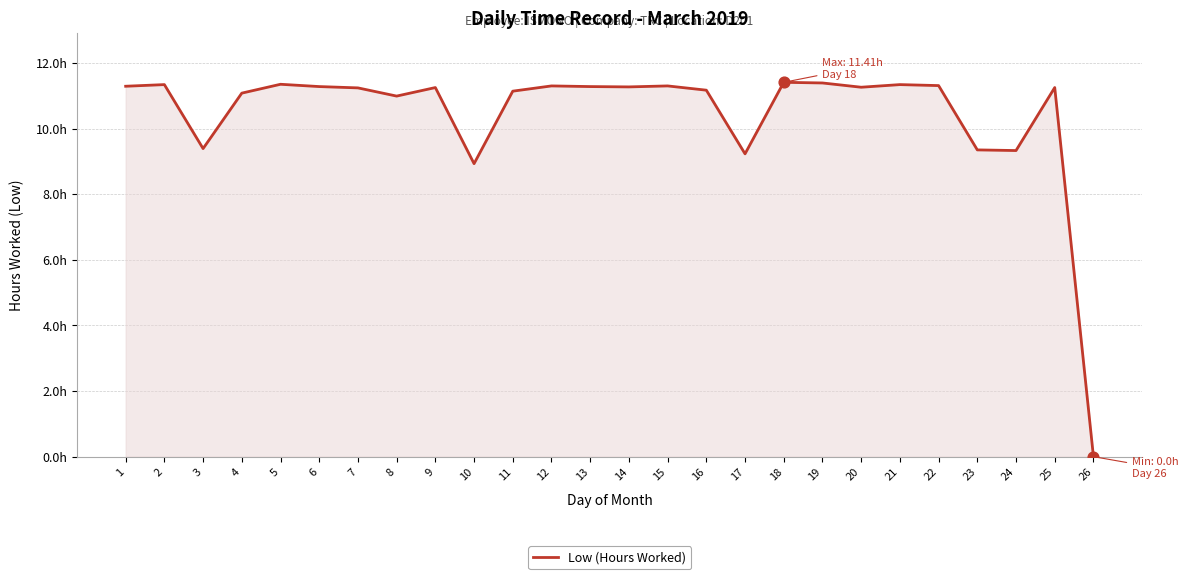

What is the ratio of the value at 1 to the value at 8?

1.0